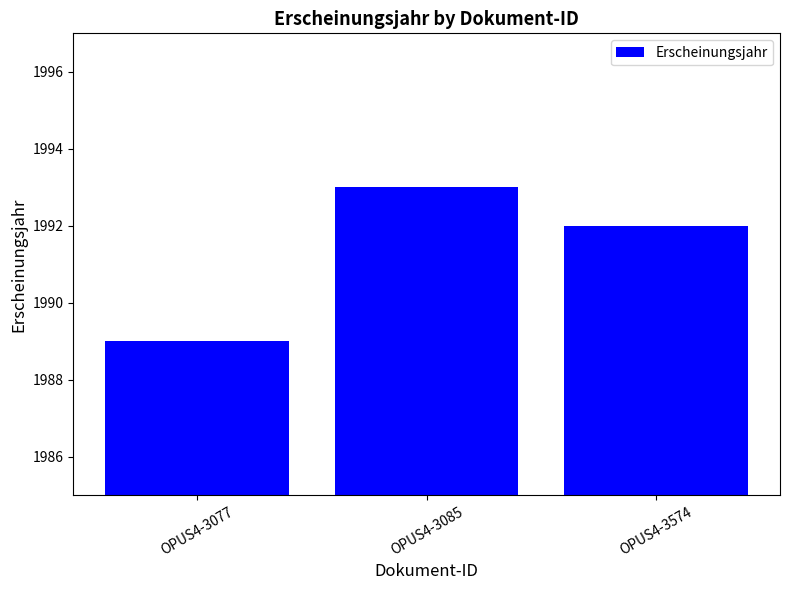

What is the maximum value shown in the chart?

1993